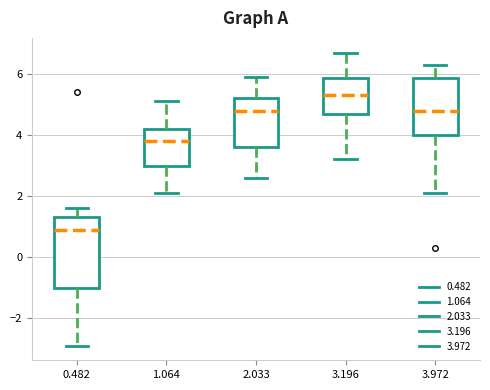

Reading left to right, read every box against the y-axis: the position of its median line, the range the box covers, and the ends of its whiskers. The values are not printed on the chart, so give them approximately, as read against the axis.

0.482: median 1.0, box -1.0 to 1.4, whiskers -2.8 to 1.6
1.064: median 3.8, box 3.0 to 4.2, whiskers 2.2 to 5.2
2.033: median 4.8, box 3.6 to 5.2, whiskers 2.6 to 6.0
3.196: median 5.4, box 4.8 to 5.8, whiskers 3.2 to 6.8
3.972: median 4.8, box 4.0 to 5.8, whiskers 2.2 to 6.4